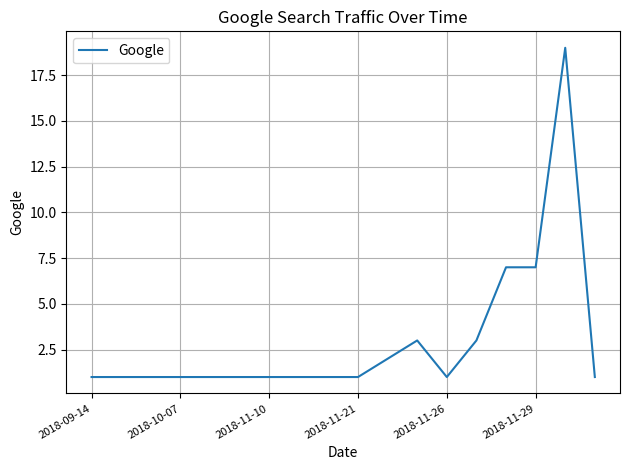

What is the difference between the maximum and minimum values?

18